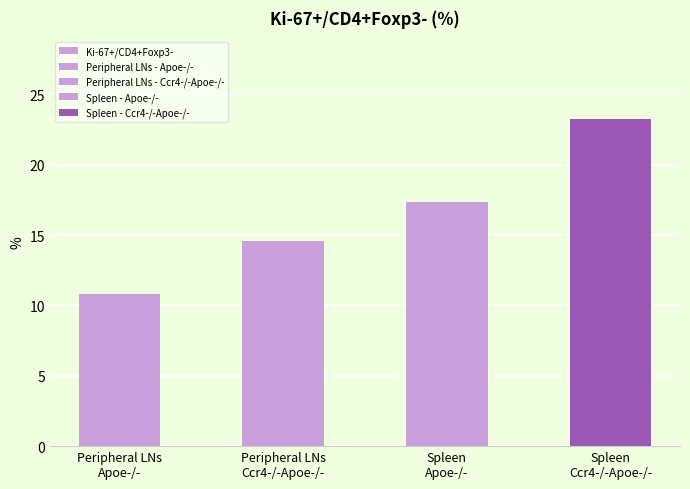

Between Spleen
Apoe-/- and Peripheral LNs
Ccr4-/-Apoe-/-, which is larger?

Spleen
Apoe-/-